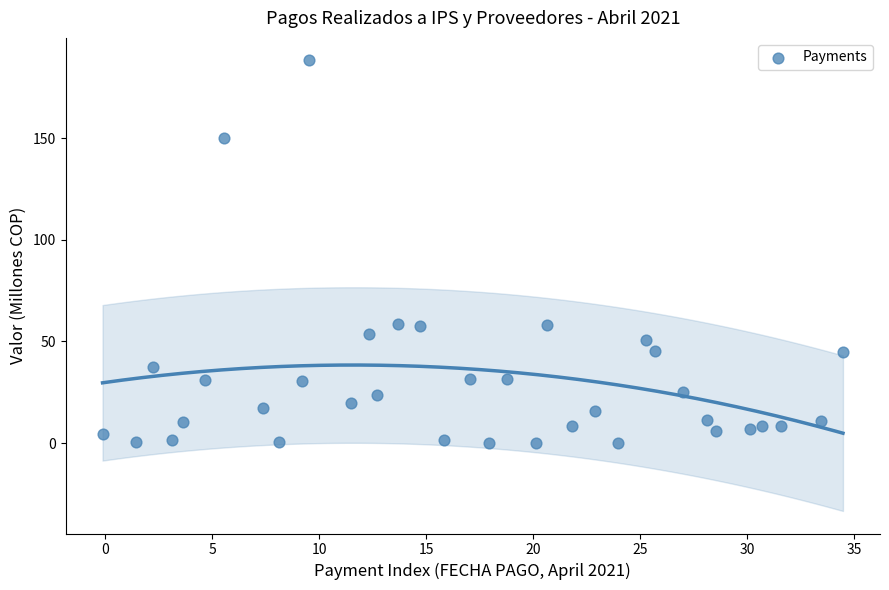

What is the range of X values (max minus min)?

34.6